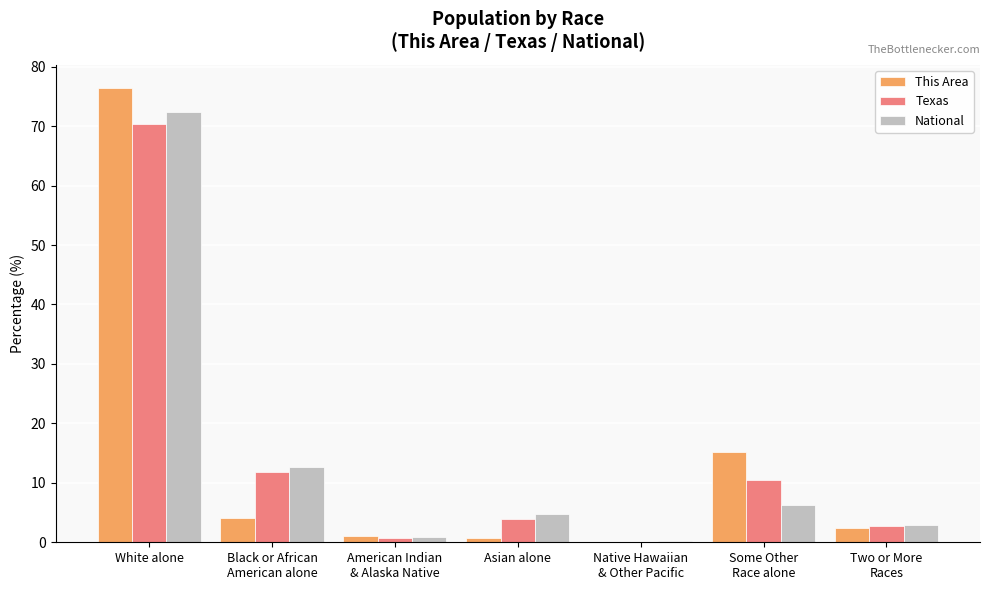

Which category has the highest value in the This Area series?

White alone